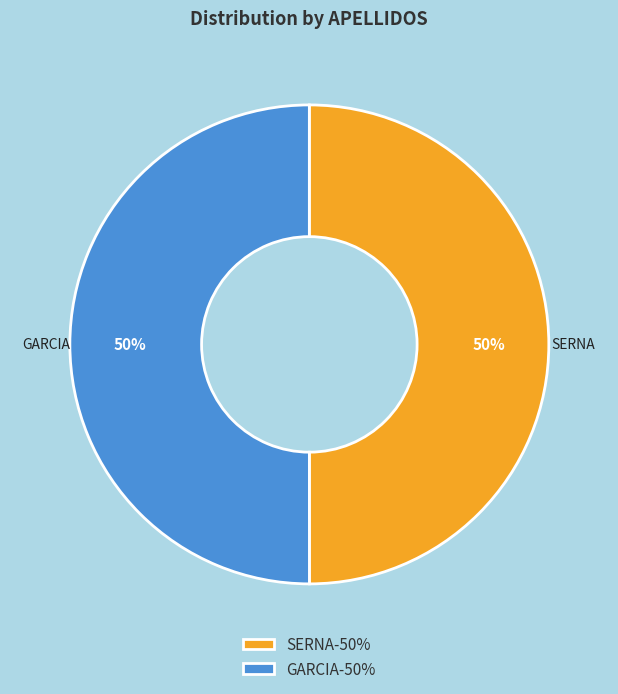

True or false: SERNA accounts for 50% of the total.

True